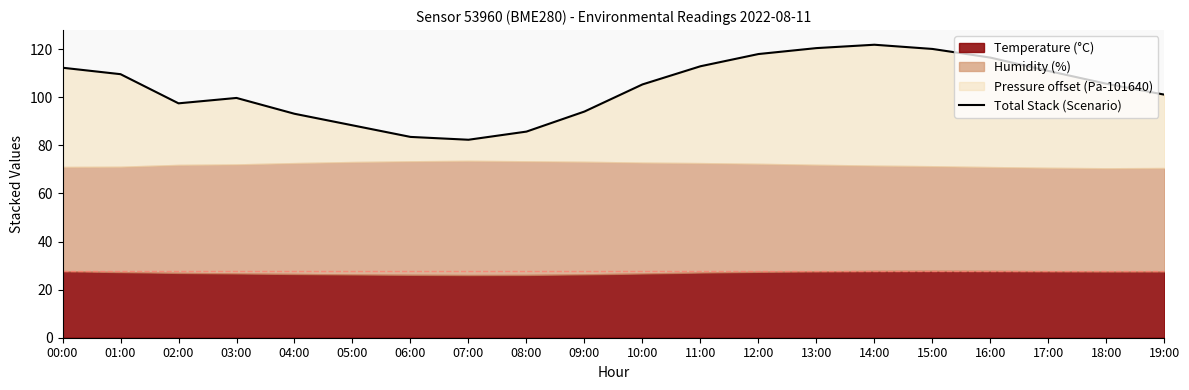

Where does the data first go above 105?

00:00